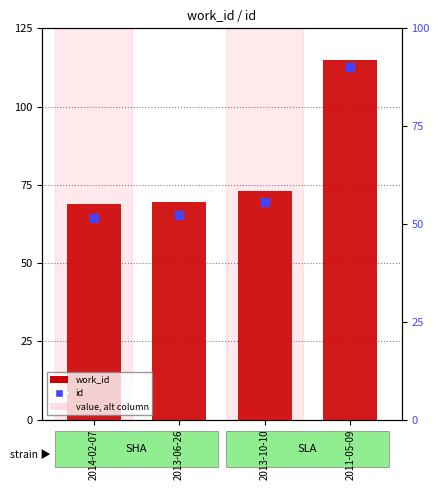

What are all the series names shown in the legend?

work_id, id